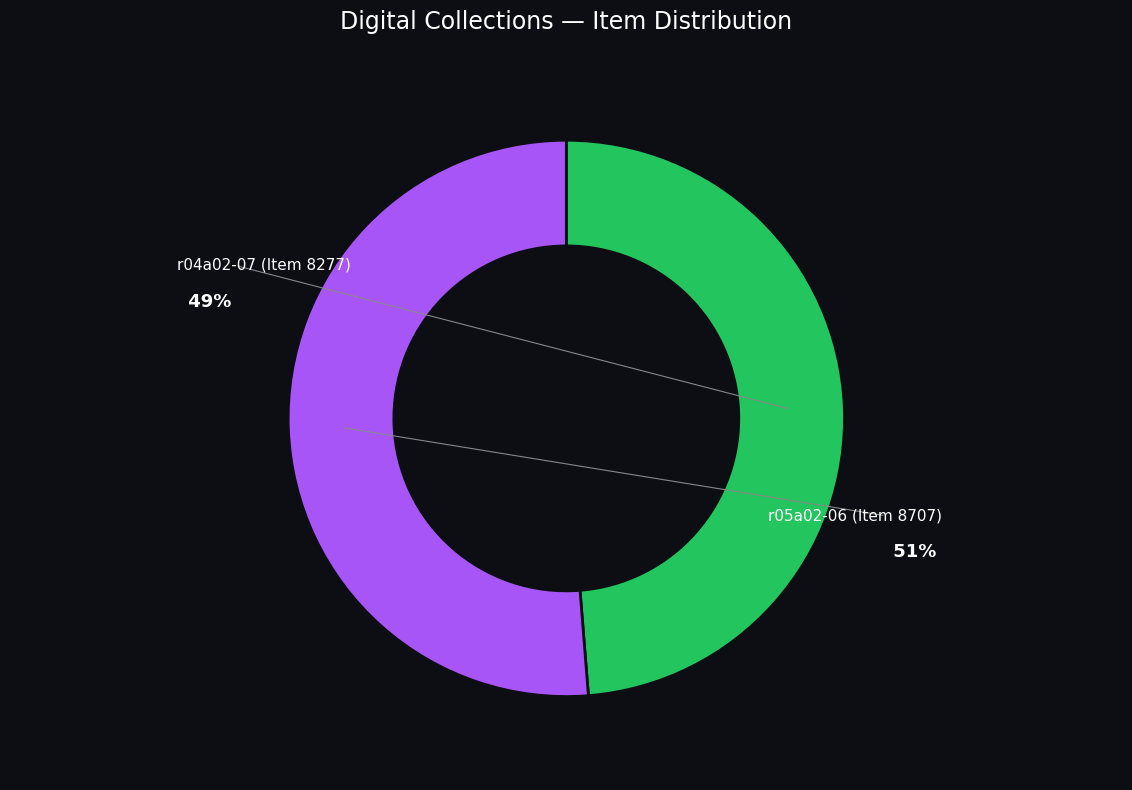

Is there any slice that represents more than half of the pie?

Yes